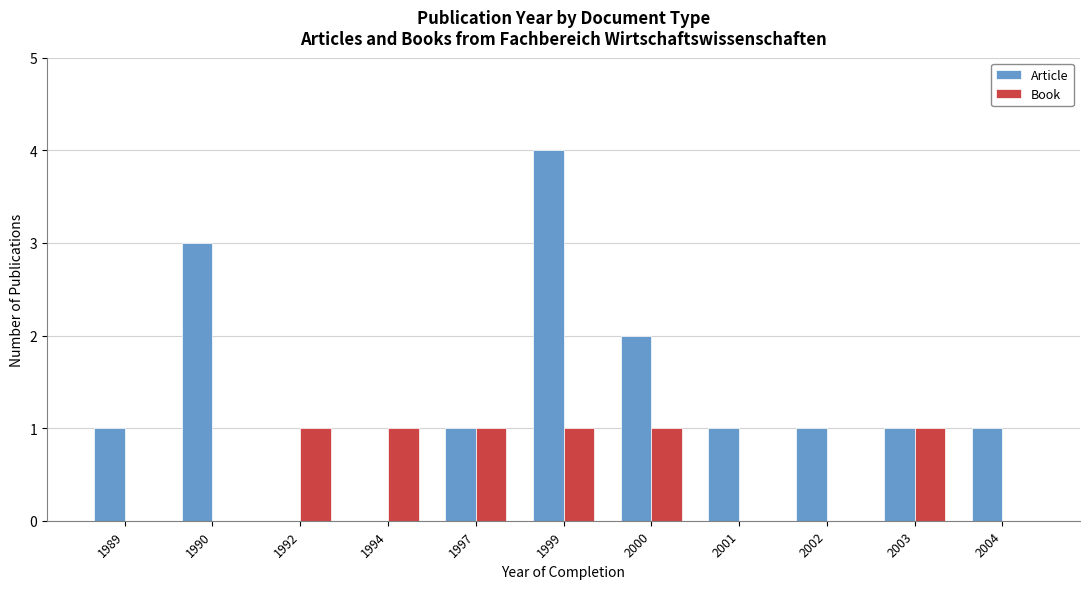

Reading right to left, transcribe all the data shown in this chart.

Article: 2004=1	2003=1	2002=1	2001=1	2000=2	1999=4	1997=1	1994=0	1992=0	1990=3	1989=1
Book: 2004=0	2003=1	2002=0	2001=0	2000=1	1999=1	1997=1	1994=1	1992=1	1990=0	1989=0